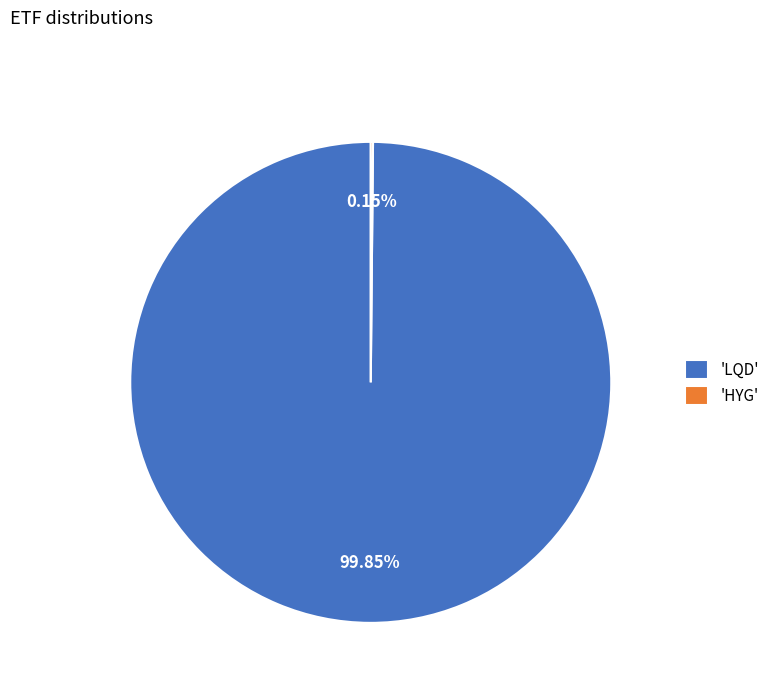

Does 'LQD' represent more than half of the total?

Yes